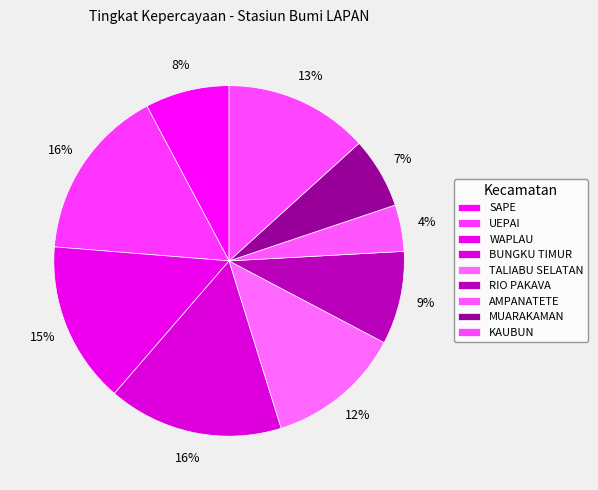

To the nearest percent, what is the combined percentage of WAPLAU and KAUBUN?

28%